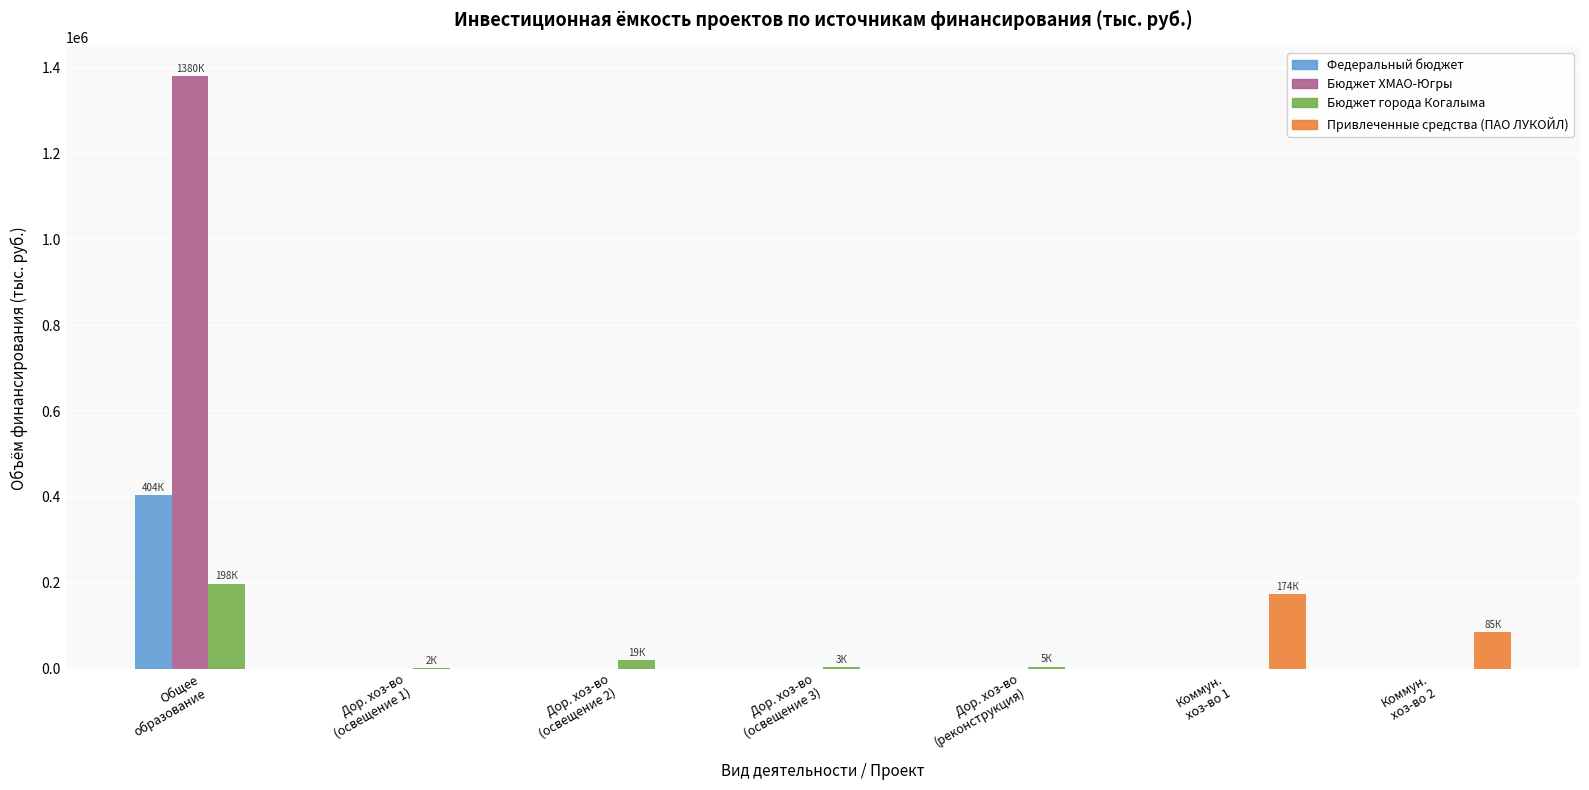

How many groups of bars are there?

7